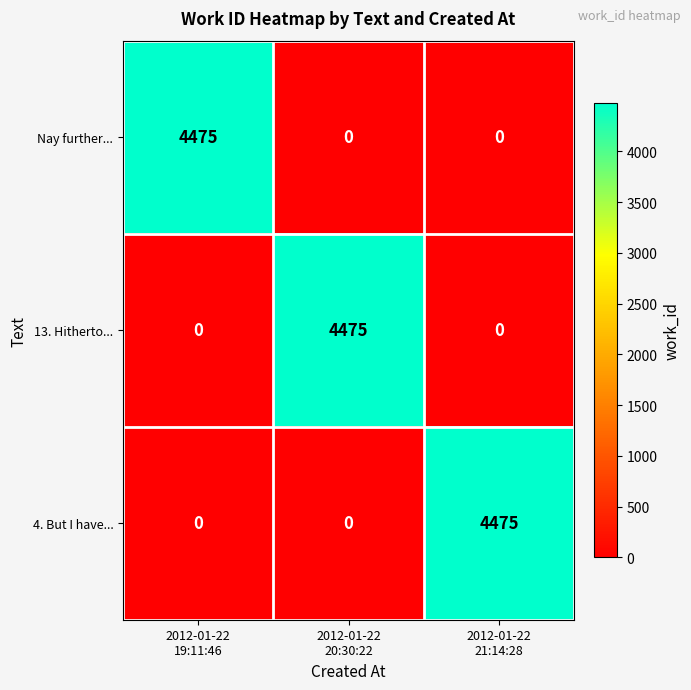

What is the average value of the 13. Hitherto... series?

1492